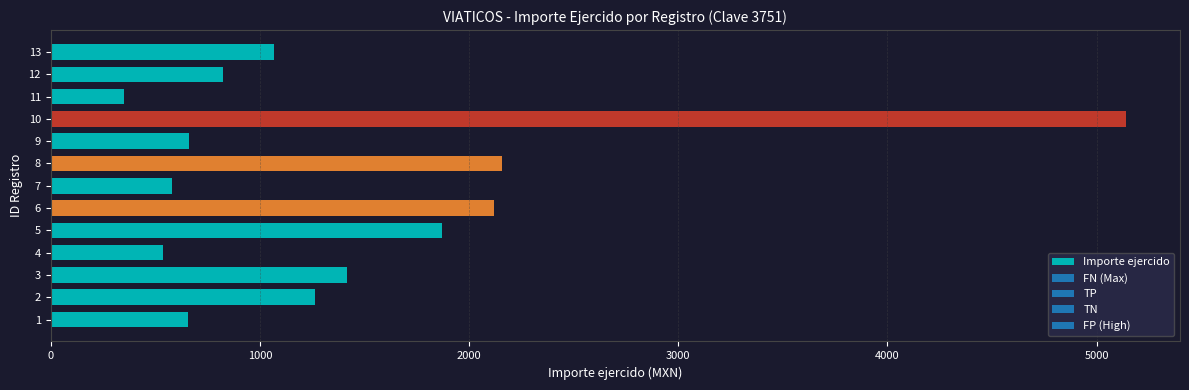

Are the bars grouped side by side (vs. stacked)?

No